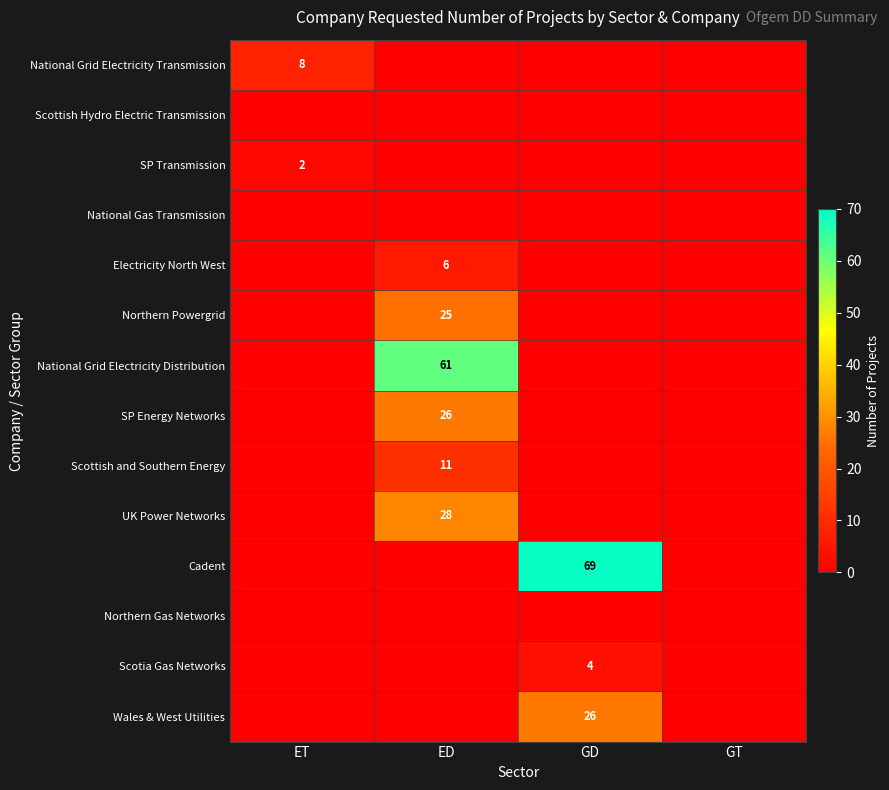

The value of Wales & West Utilities at GD is 26. True or false?

True